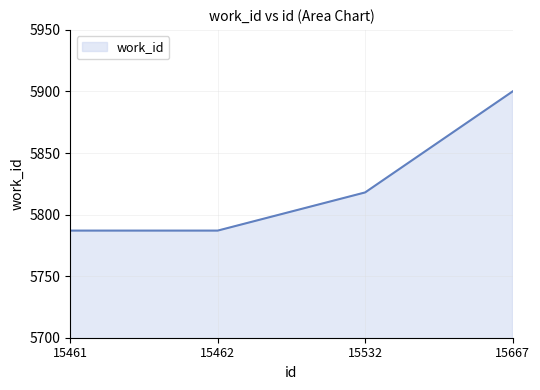

What value does the data have at 15667, to the nearest 5?

5900